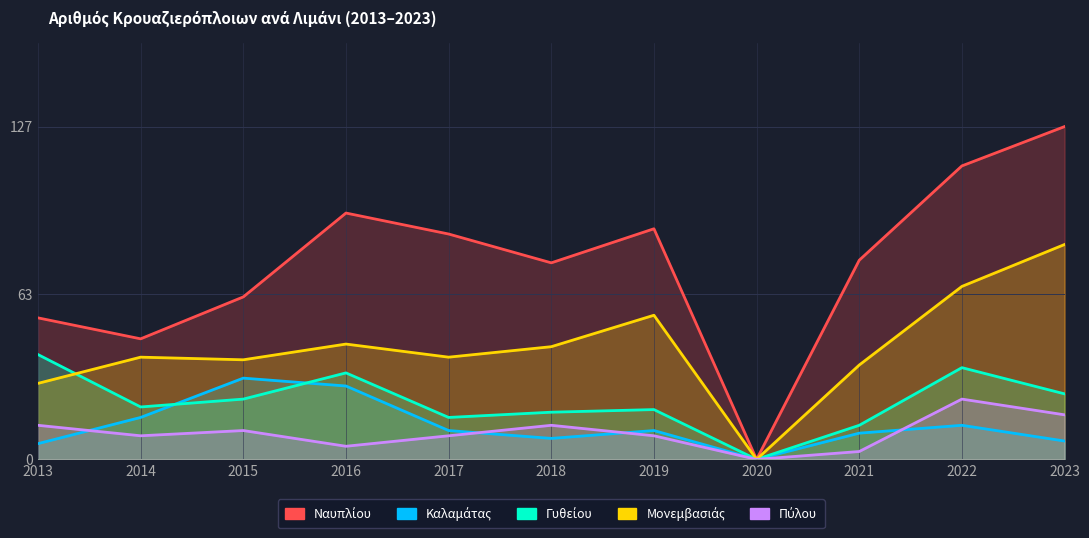

What is the average value of the Ναυπλίου series?

75